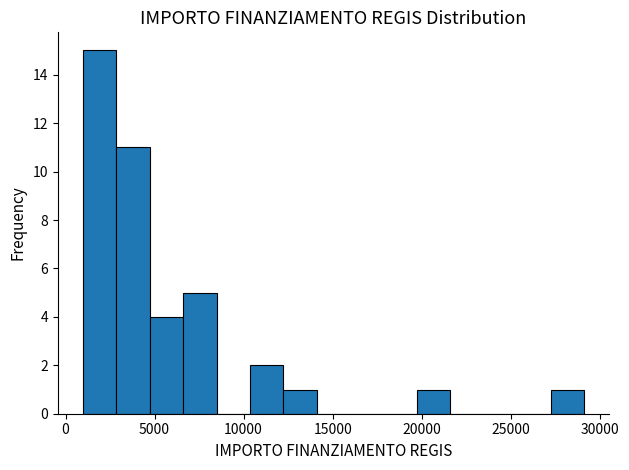

Read against the x-axis, roughly where is the centre of the tallest bar?

2000